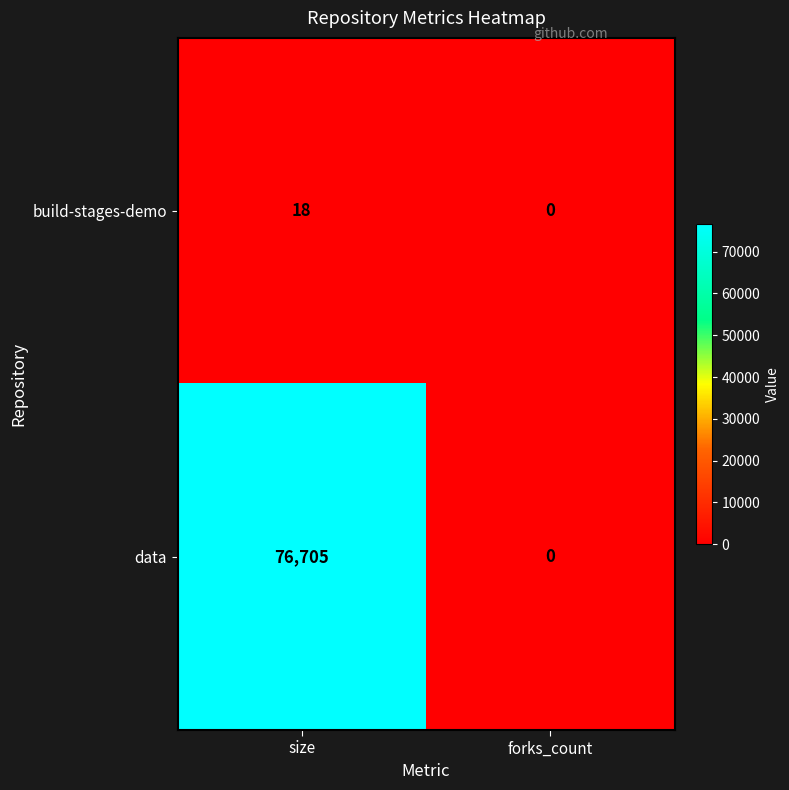

Reading right to left, what are all the values shown in this chart?

build-stages-demo: forks_count=0	size=18
data: forks_count=0	size=76705